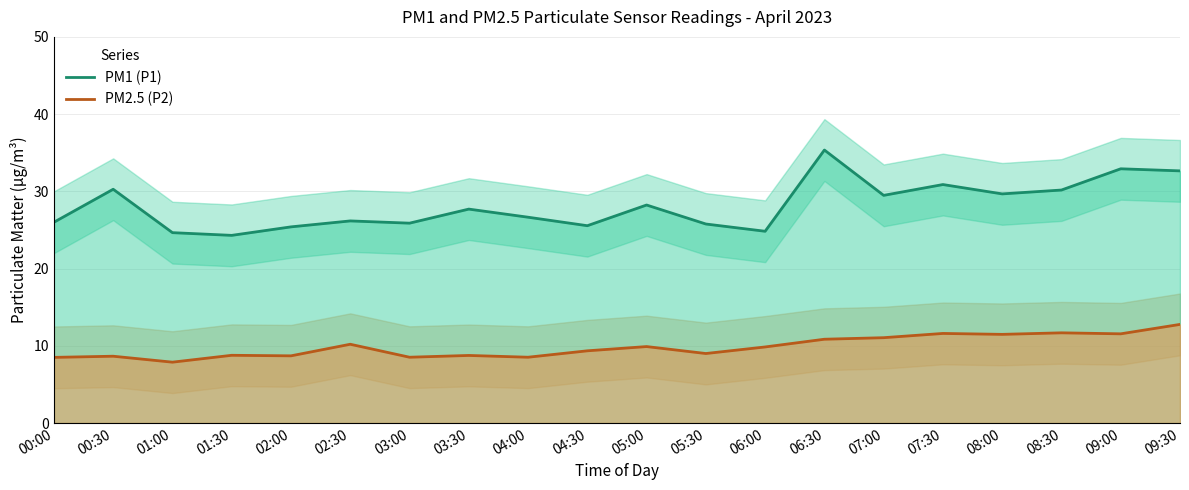

Which category has the highest value in the PM2.5 (P2) series?

09:30